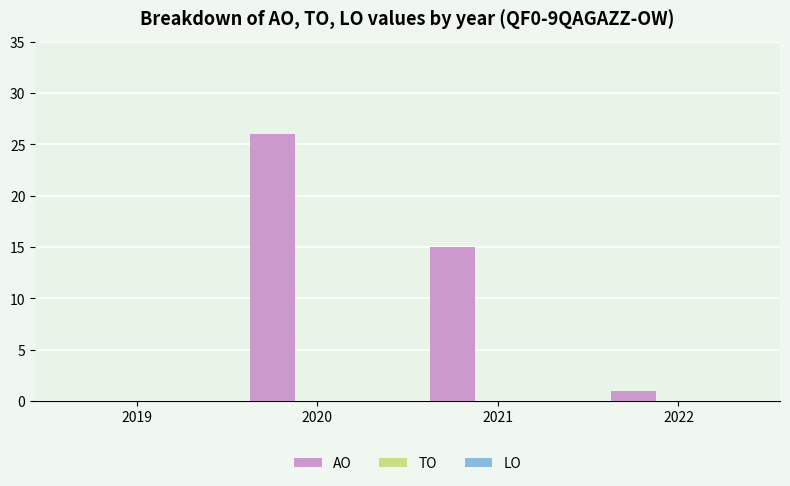

What is the sum of all values?

42